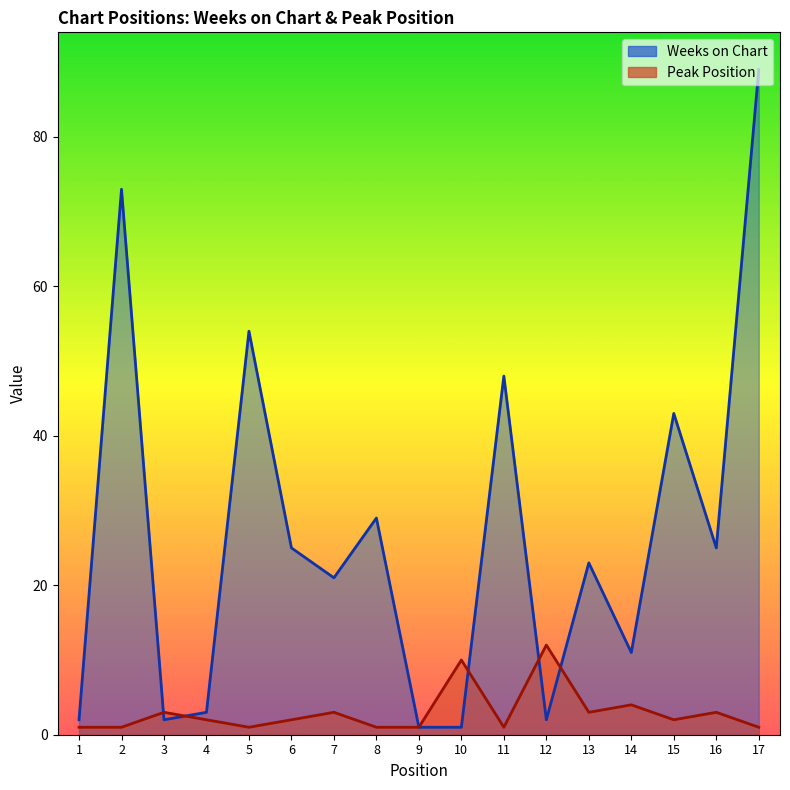

Where is the first local maximum for Peak Position?

3